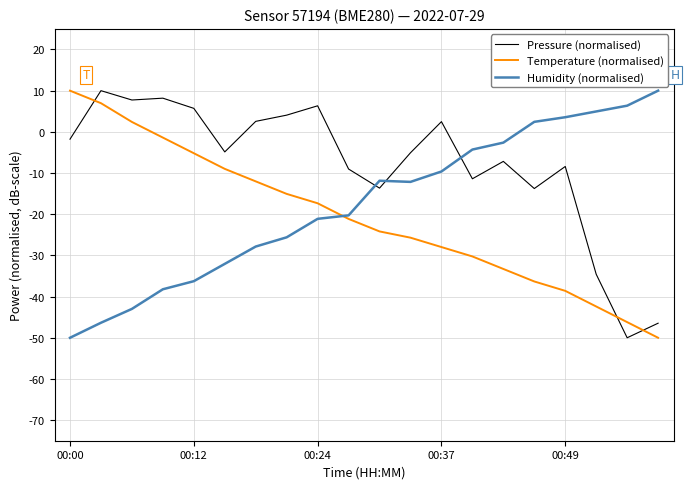

What is the greatest value displayed?

10.0